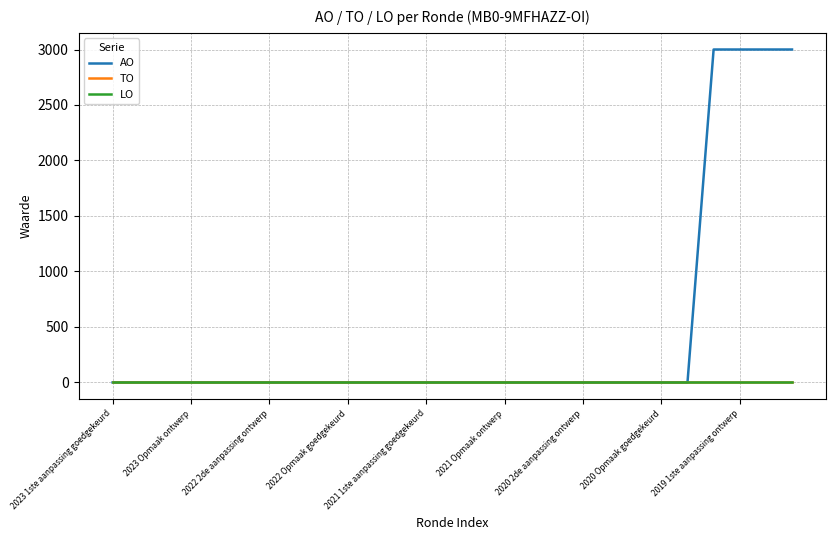

Which series has the largest total across all categories?

AO